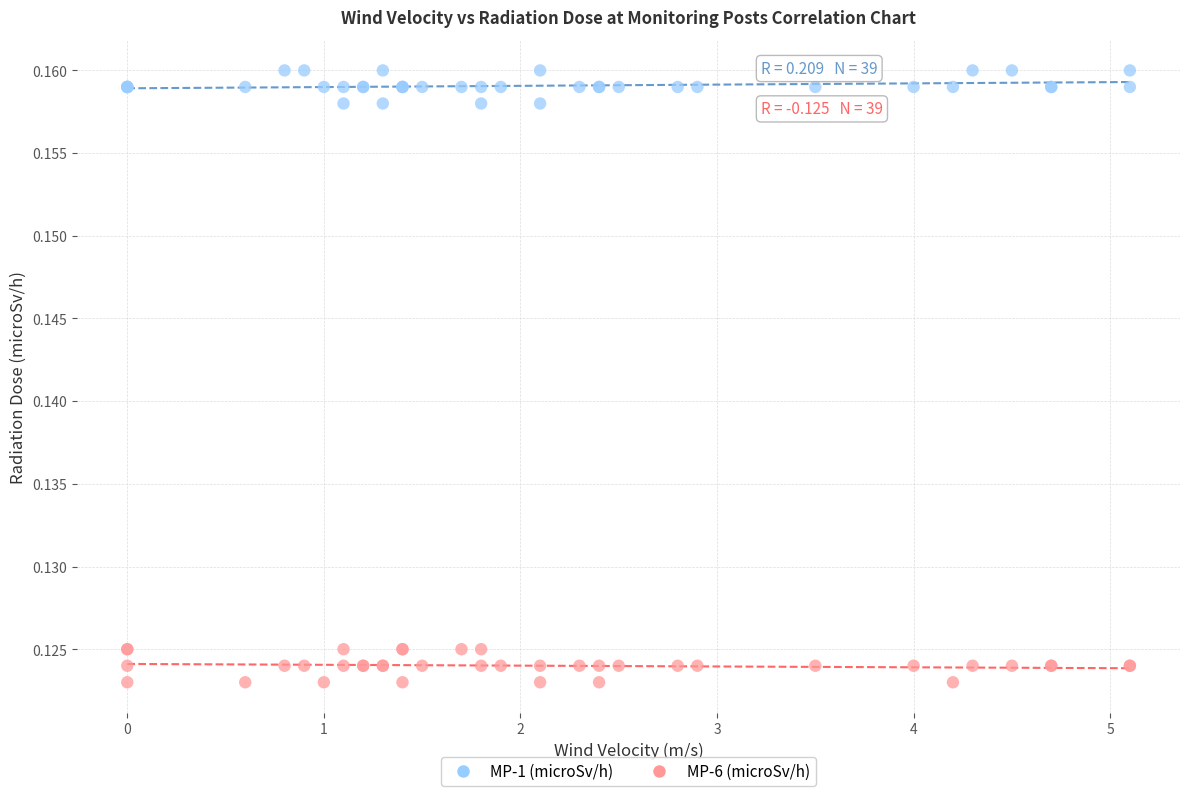

What are all the series names shown in the legend?

MP-1 (microSv/h), MP-6 (microSv/h)